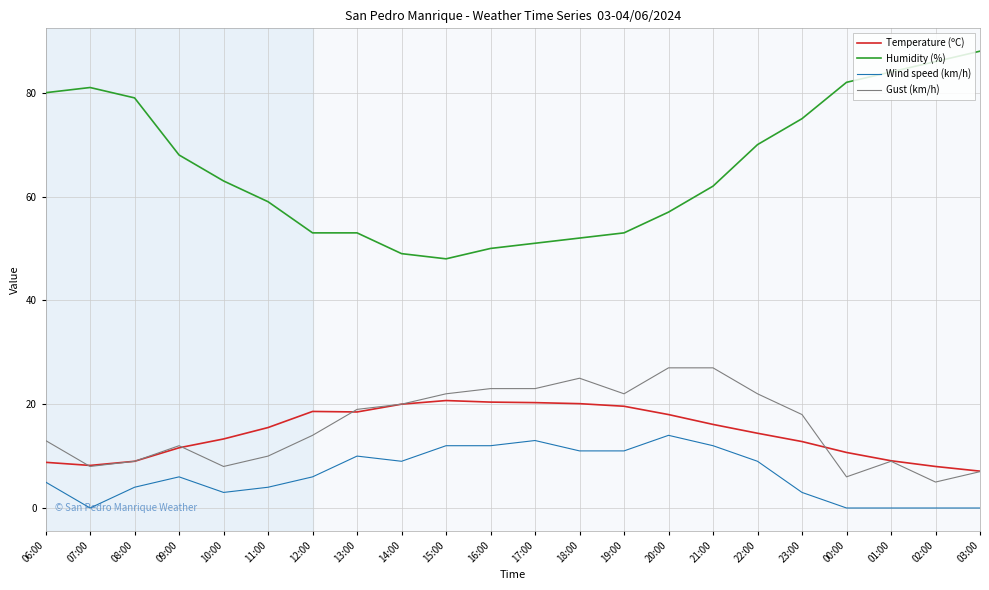

Is it true that Wind speed (km/h) equals 0.0 at 00:00?

True